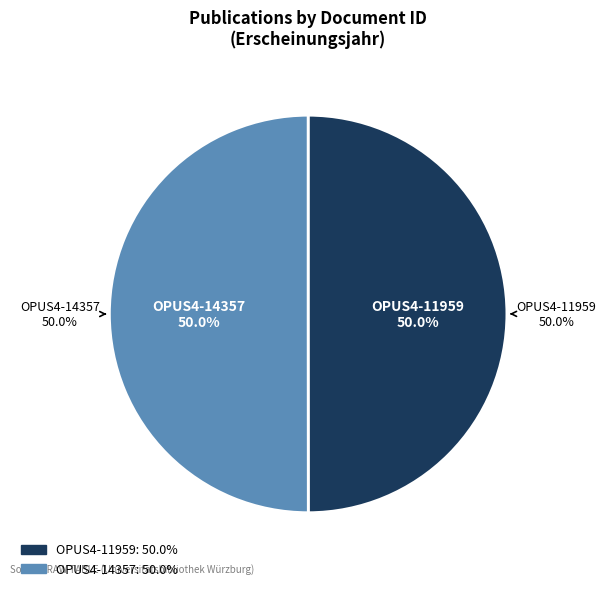

Count the number of slices in the pie.

2